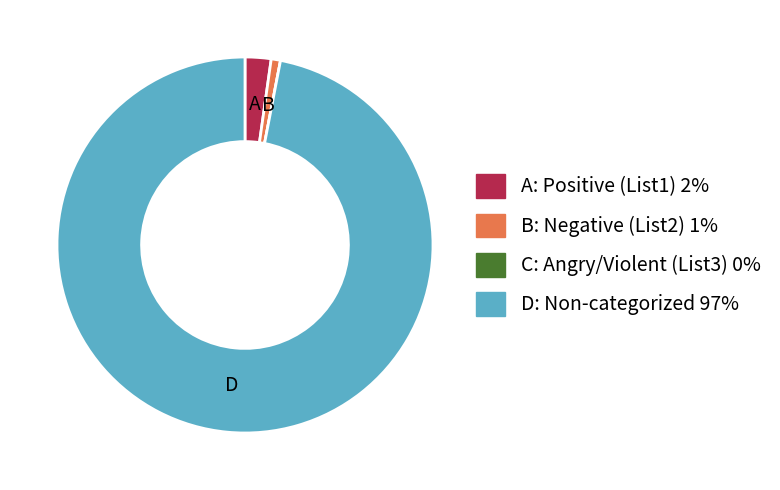

Is there any slice that represents more than half of the pie?

Yes